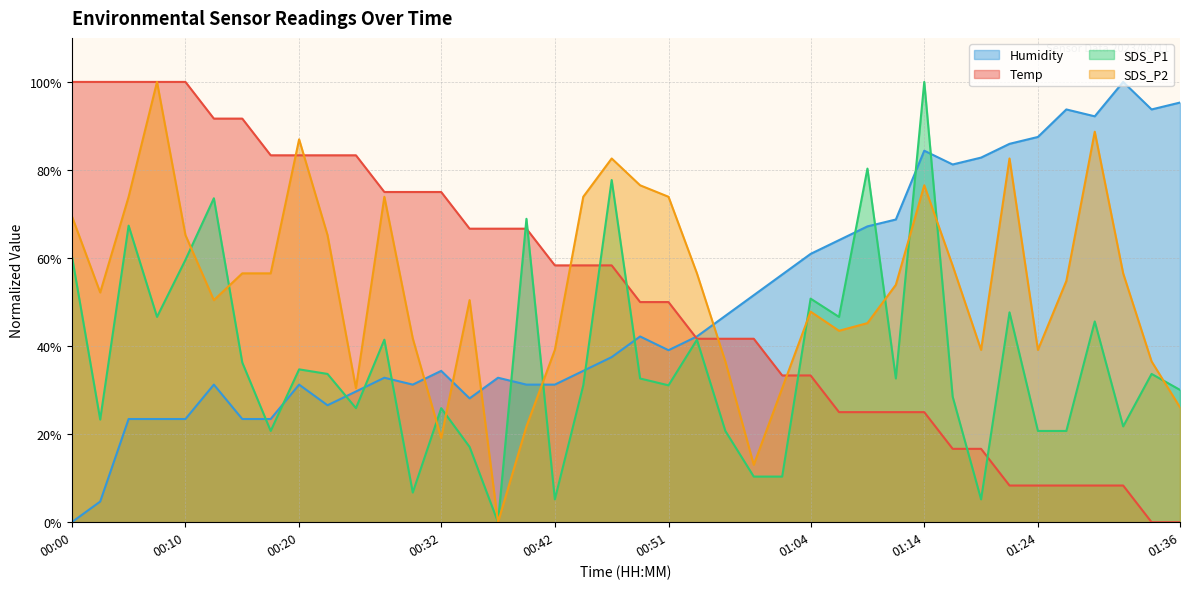

True or false: Temp has a value of 109.5 at 00:29.

False